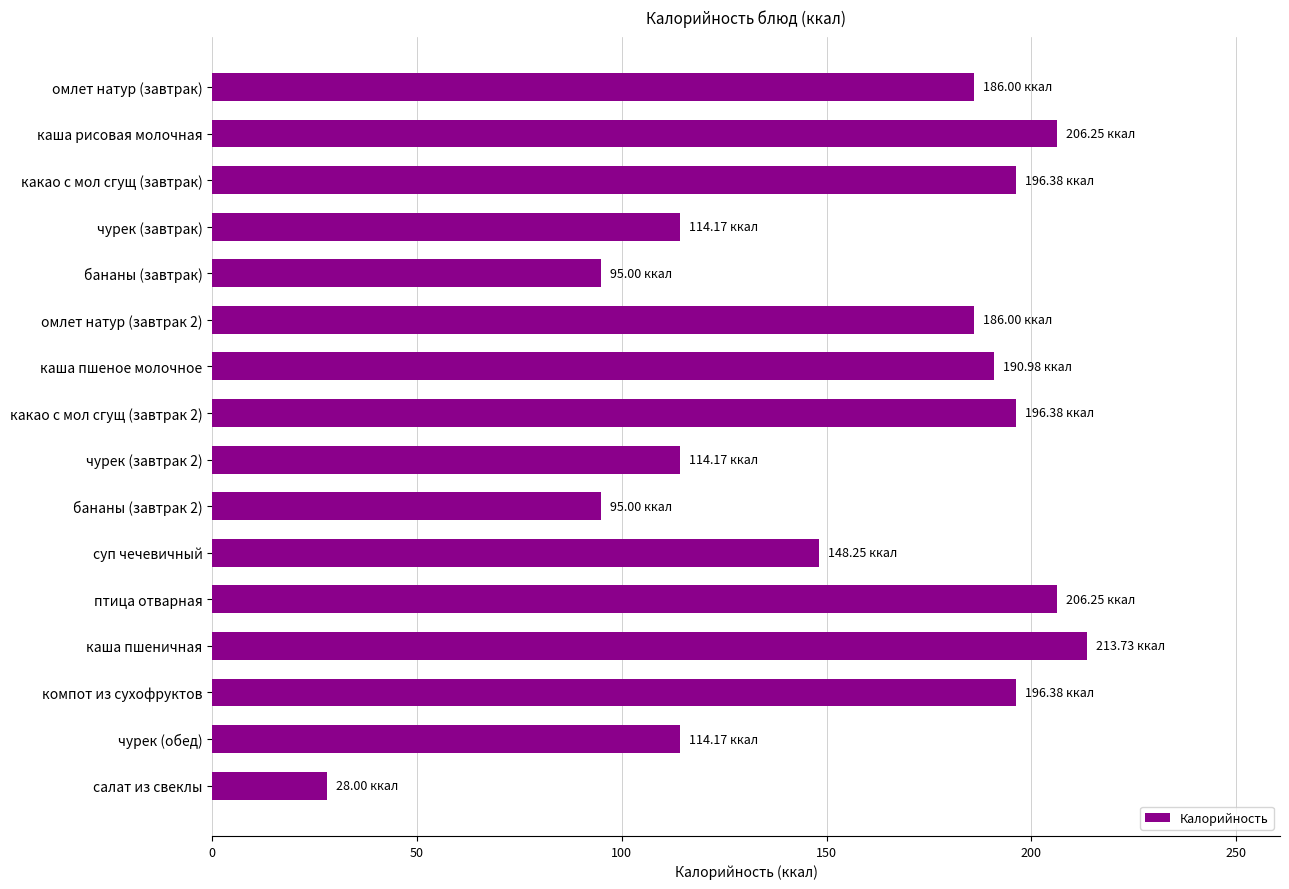

What is the label of the 14th bar from the top?

компот из сухофруктов